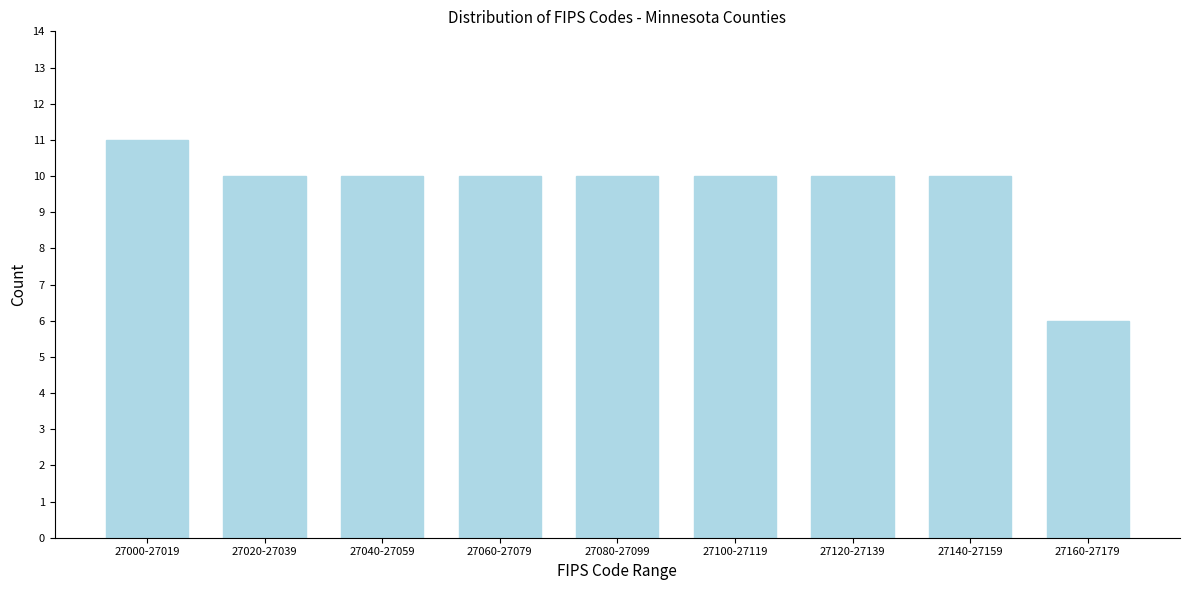

Reading left to right, extract all data points from this chart.

11	10	10	10	10	10	10	10	6